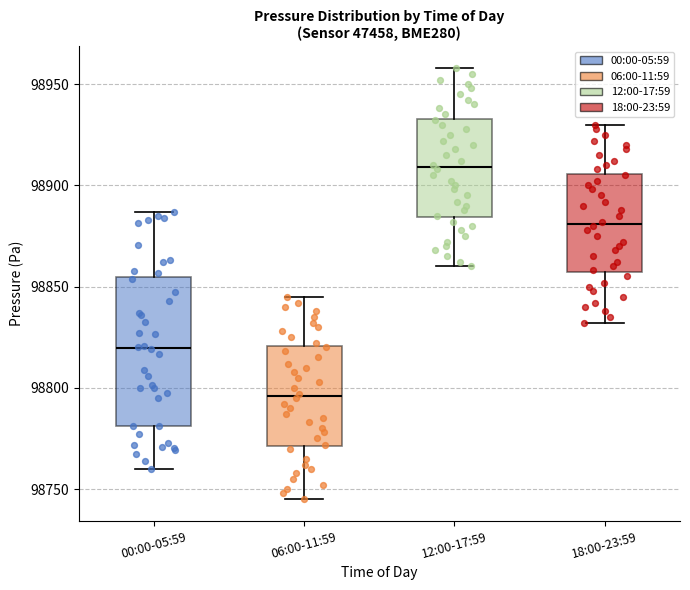

Which box has the highest median line?

12:00-17:59